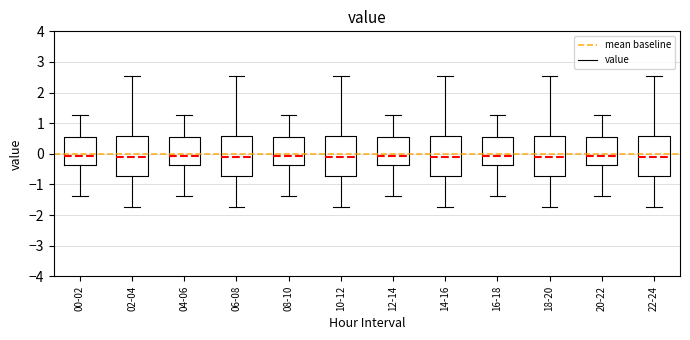

Where does the upper whisker of the box for 02-04 end on the y-axis? The values are not printed on the chart, so give them approximately, as read against the axis.

2.5